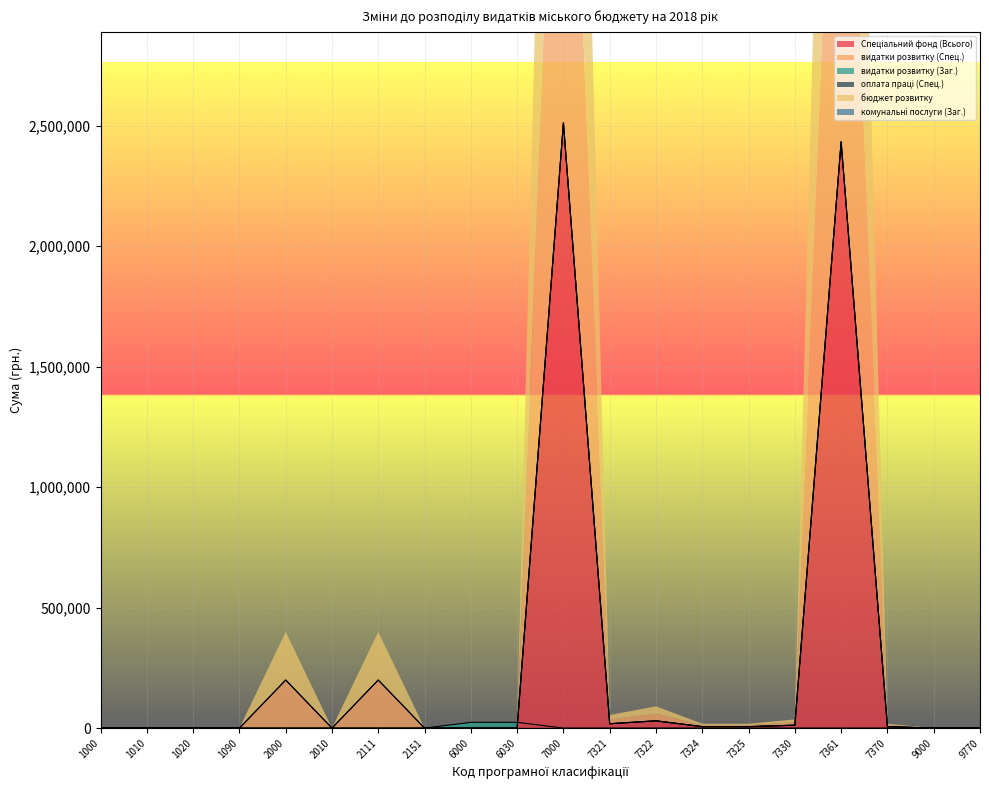

What is the highest value of the видатки розвитку (Спец.) series?

2511635